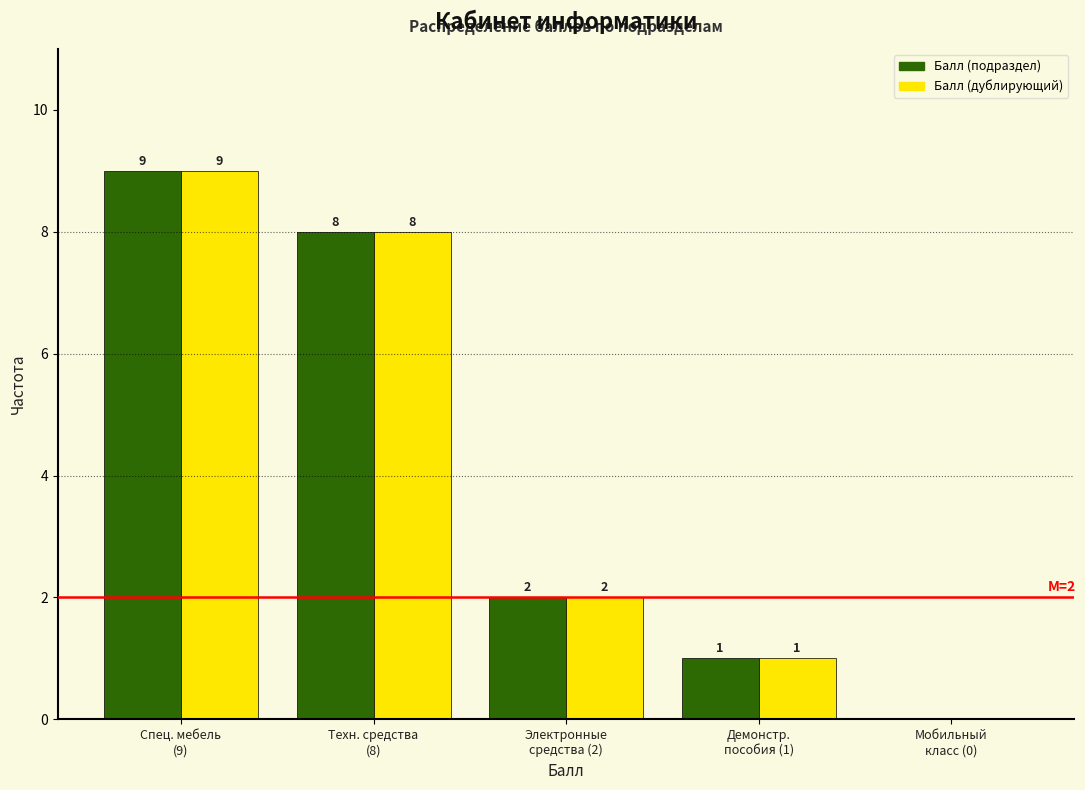

What is the sum of all Балл (подраздел) values?

20